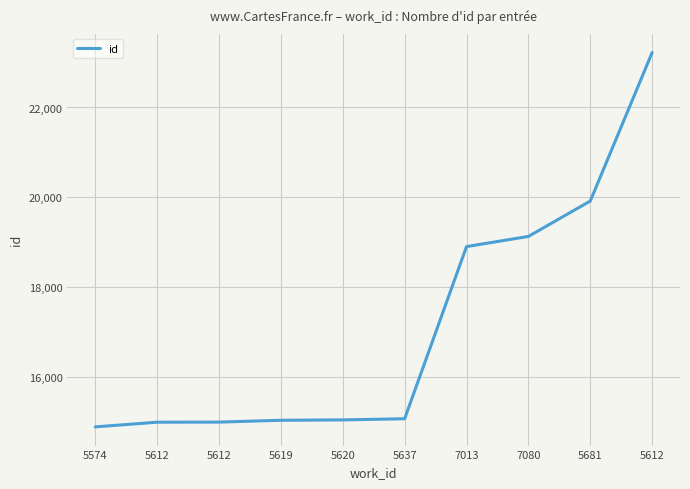

Reading left to right, extract all data points from this chart.

14889	14993	14995	15036	15044	15070	18903	19129	19917	23223